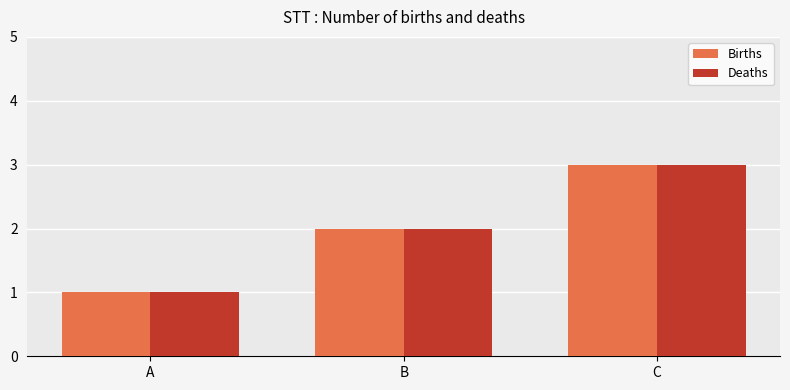

The Births series shows 1 at A. True or false?

True